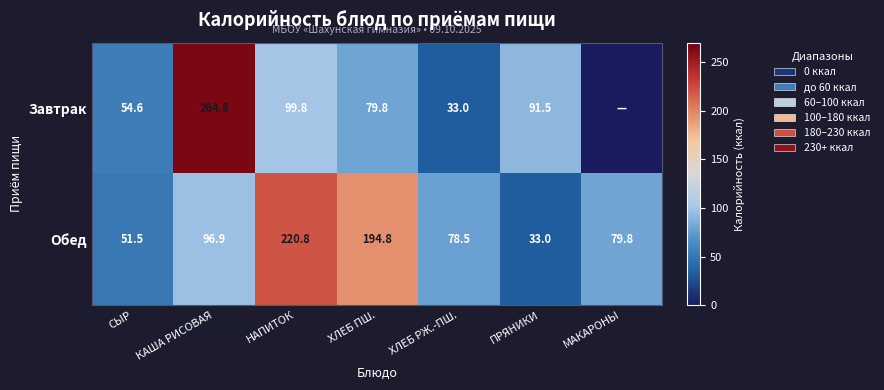

True or false: Завтрак has a value of 33.8 at ХЛЕБ ПШ..

False